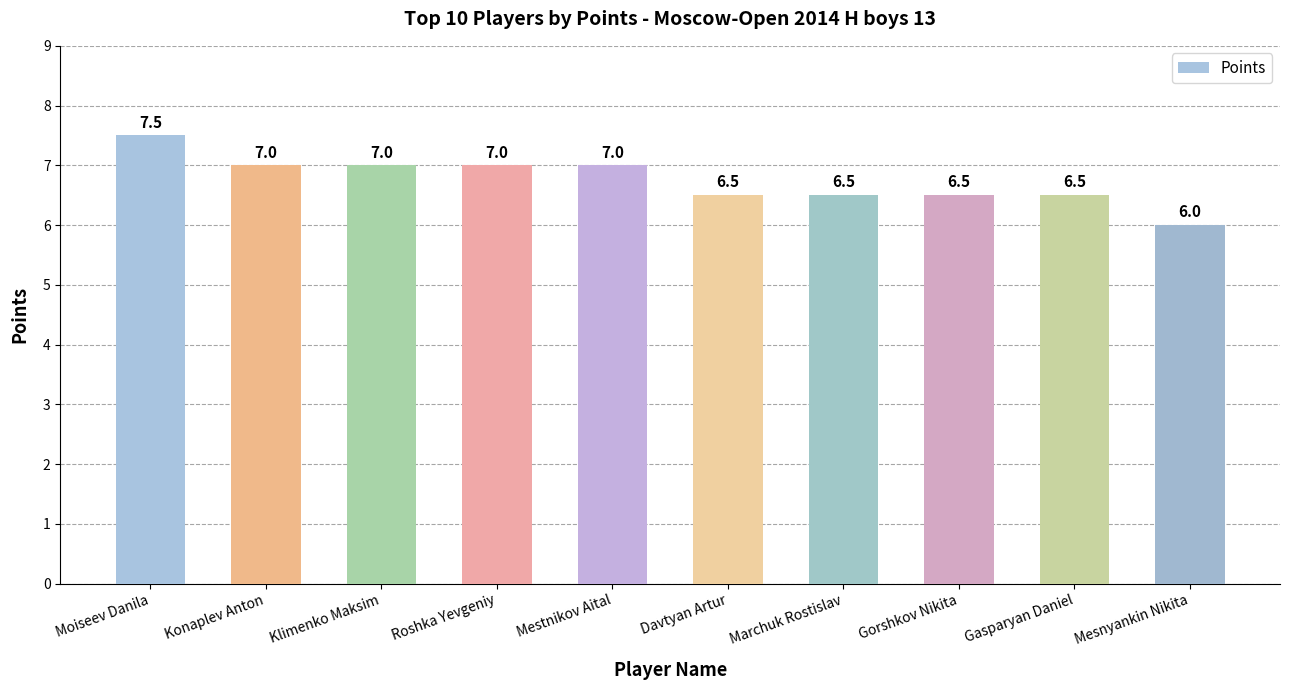

Which category has the highest value across all series?

Moiseev Danila